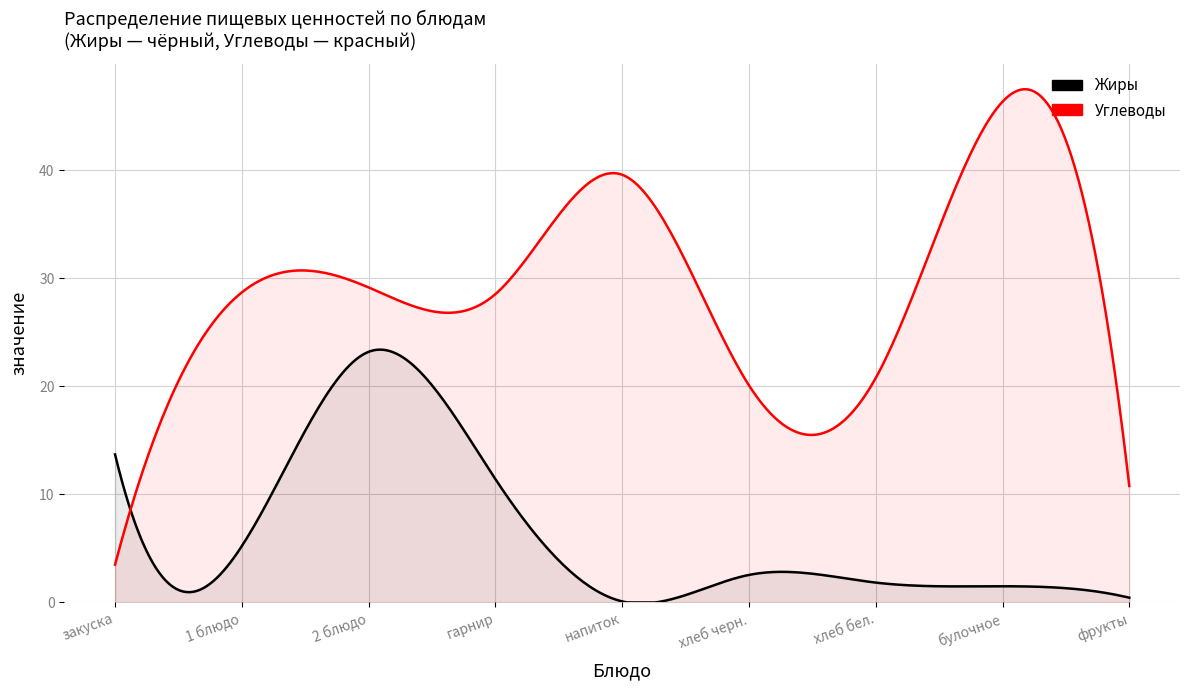

How many interior local valleys does the Углеводы series have?

2